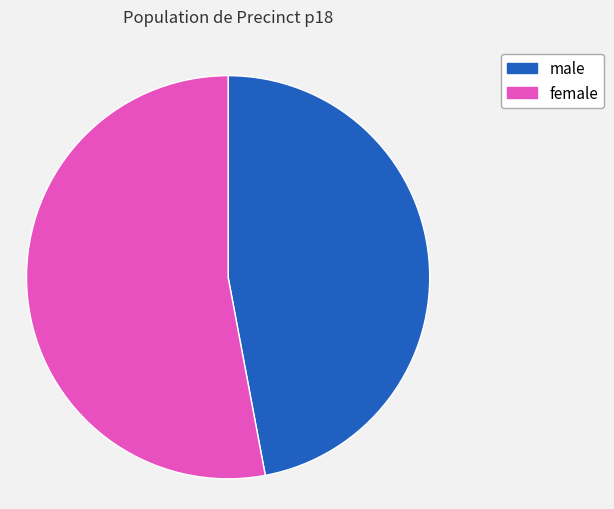

Which category has the biggest portion of the pie?

female